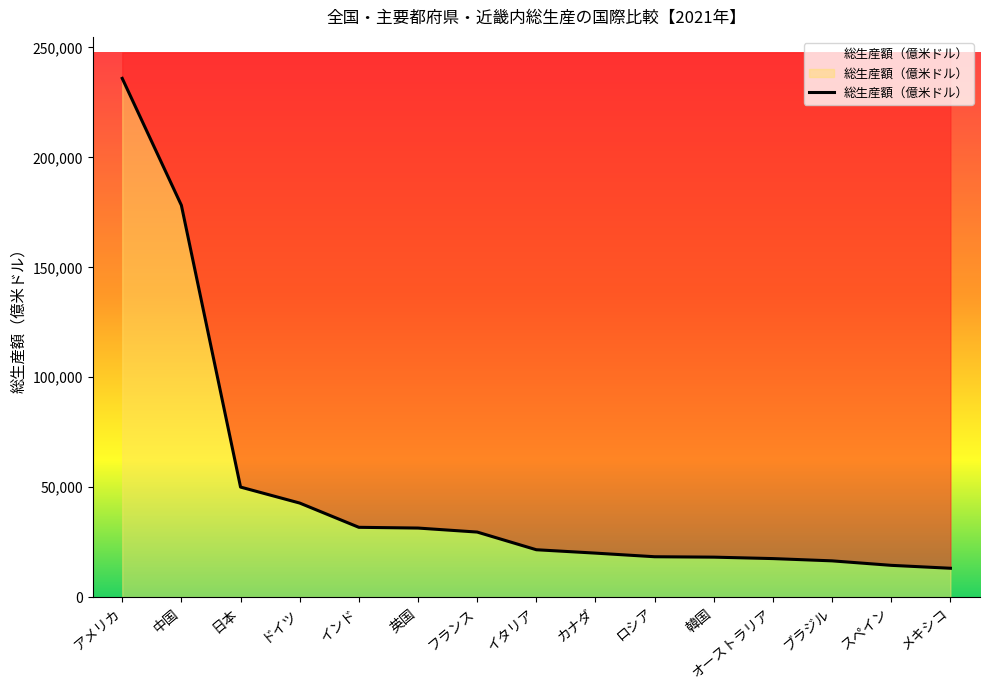

Does the chart have visible grid lines?

No